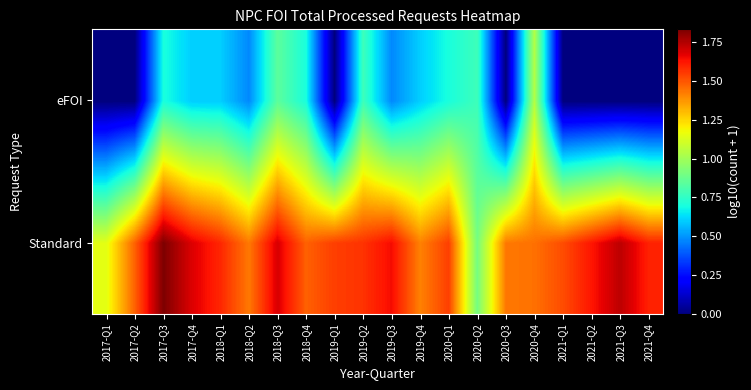

Reading left to right, what are all the values shown in this chart?

Standard: 2017-Q1=1.1	2017-Q2=1.5	2017-Q3=1.8	2017-Q4=1.7	2018-Q1=1.6	2018-Q2=1.4	2018-Q3=1.7	2018-Q4=1.5	2019-Q1=1.5	2019-Q2=1.6	2019-Q3=1.6	2019-Q4=1.4	2020-Q1=1.5	2020-Q2=0.9	2020-Q3=1.4	2020-Q4=1.4	2021-Q1=1.5	2021-Q2=1.6	2021-Q3=1.7	2021-Q4=1.6
eFOI: 2017-Q1=0.0	2017-Q2=0.0	2017-Q3=0.7	2017-Q4=0.6	2018-Q1=0.6	2018-Q2=0.5	2018-Q3=0.8	2018-Q4=0.7	2019-Q1=0.0	2019-Q2=0.8	2019-Q3=0.5	2019-Q4=0.6	2020-Q1=0.7	2020-Q2=0.8	2020-Q3=0.0	2020-Q4=1.0	2021-Q1=0.0	2021-Q2=0.0	2021-Q3=0.0	2021-Q4=0.0